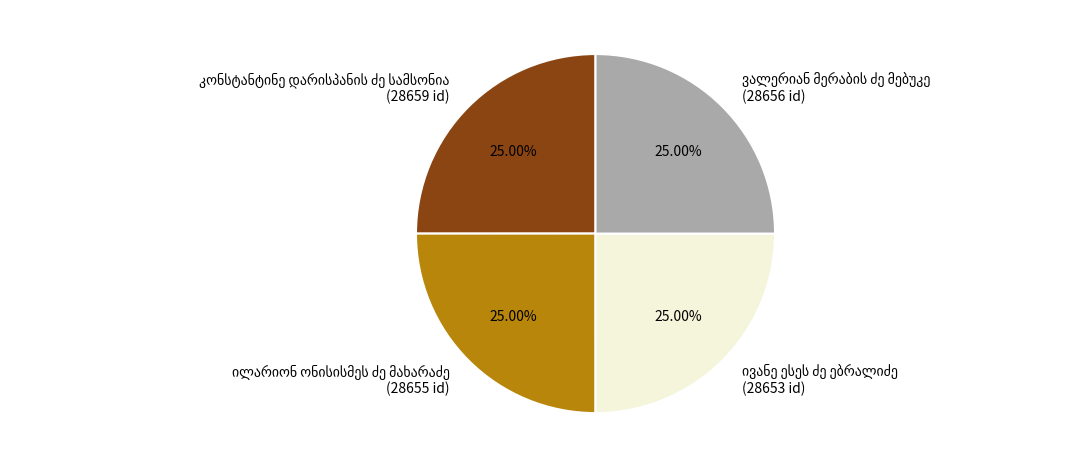

Is there a majority slice in this chart?

No